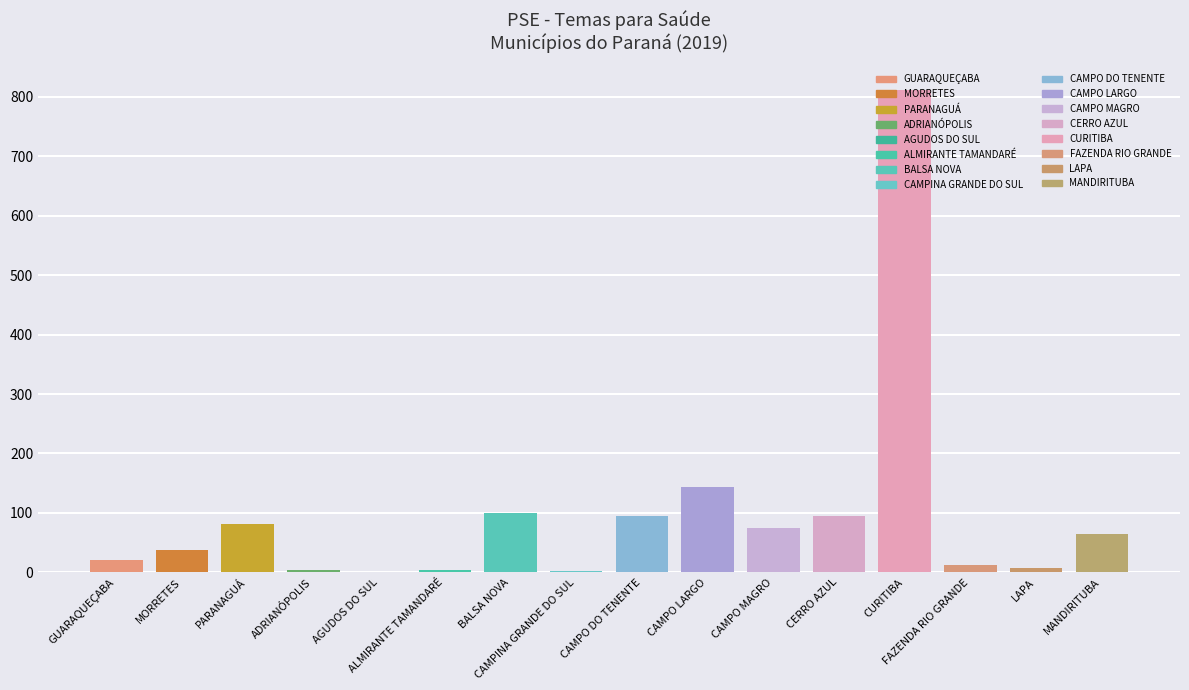

The Semana saúde na escola series shows 2 at CAMPO MAGRO. True or false?

False